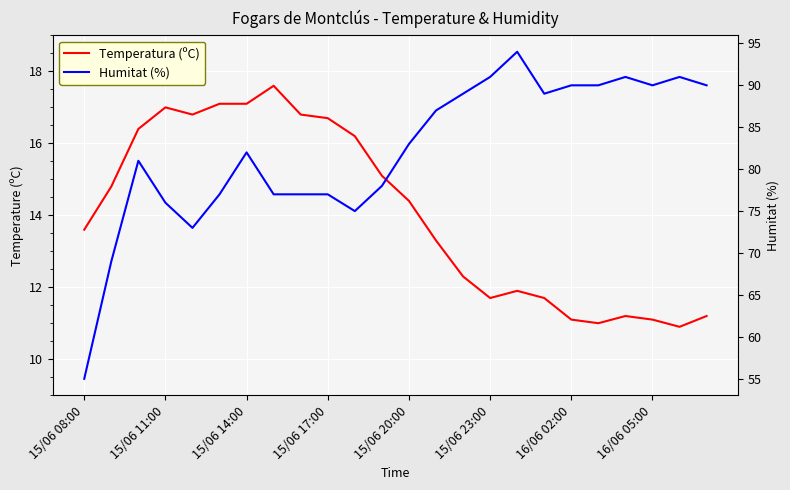

Which series has the largest total across all categories?

Humitat (%)